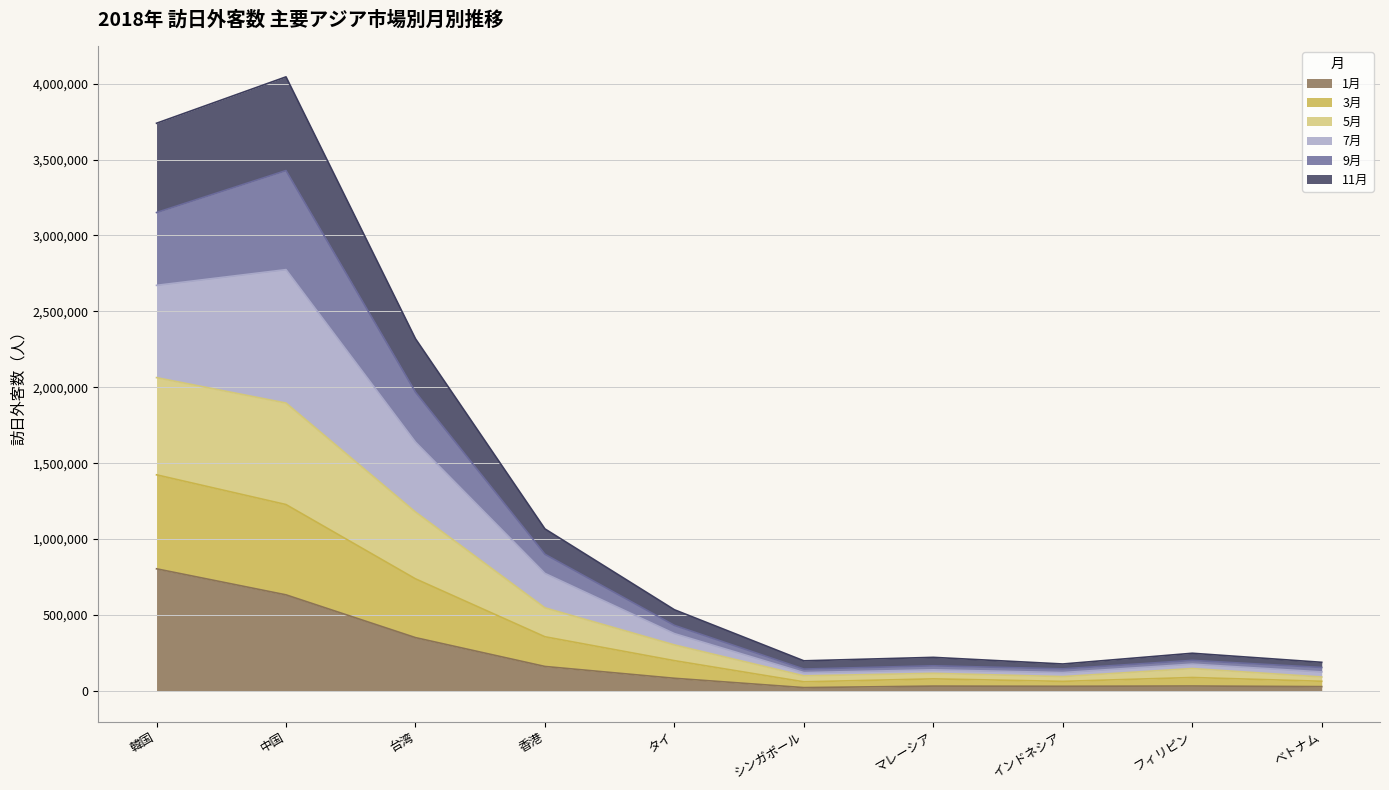

What is the smallest value displayed?

21169